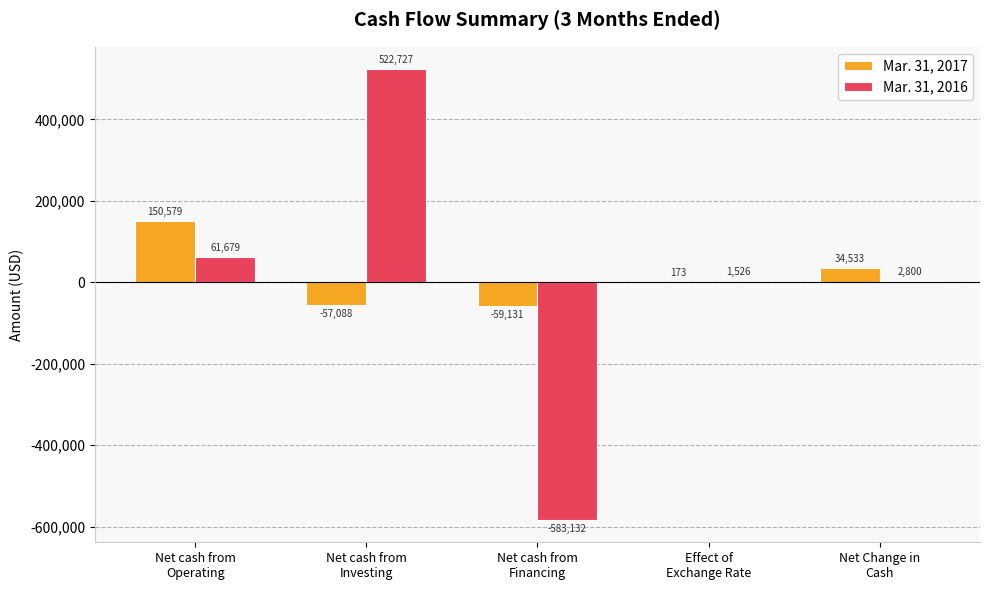

How many groups of bars are there?

5